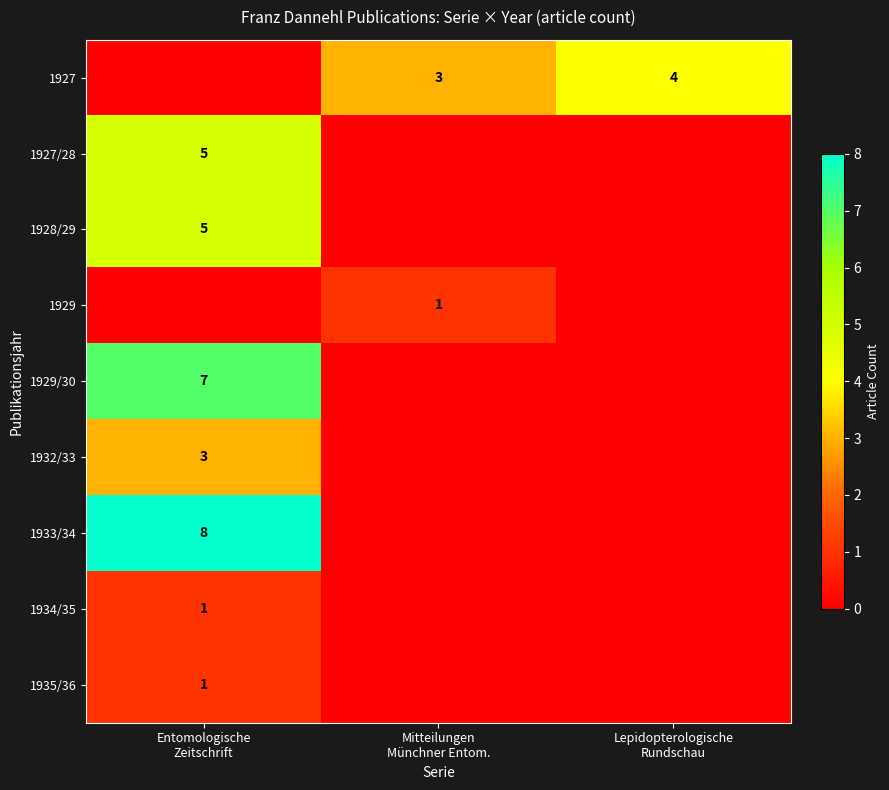

Which has a higher value, Entomologische
Zeitschrift or Lepidopterologische
Rundschau?

Lepidopterologische
Rundschau